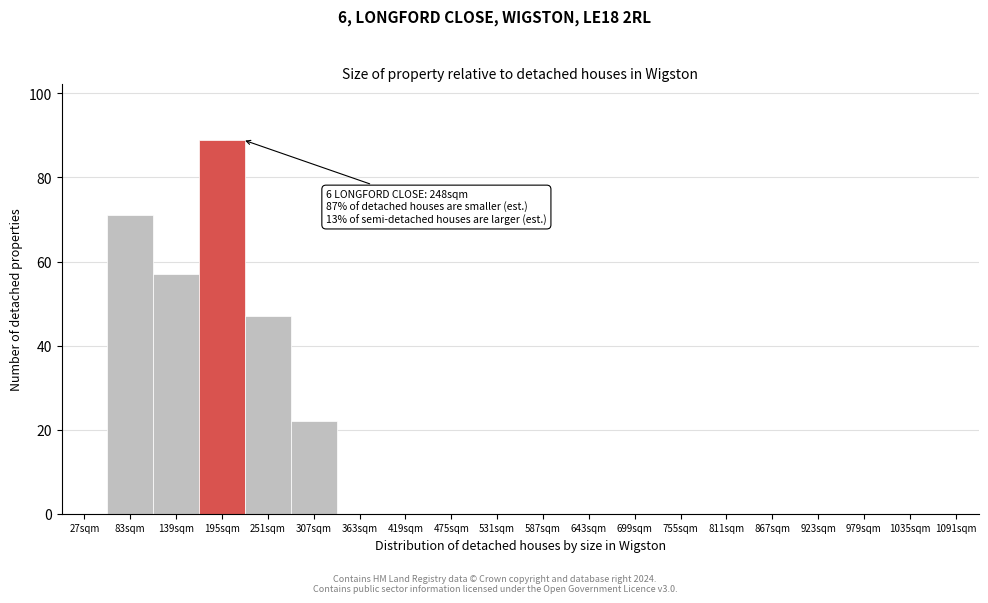

Reading left to right, list all the values displayed in this chart.

27sqm=0	83sqm=71	139sqm=57	195sqm=89	251sqm=47	307sqm=22	363sqm=0	419sqm=0	475sqm=0	531sqm=0	587sqm=0	643sqm=0	699sqm=0	755sqm=0	811sqm=0	867sqm=0	923sqm=0	979sqm=0	1035sqm=0	1091sqm=0